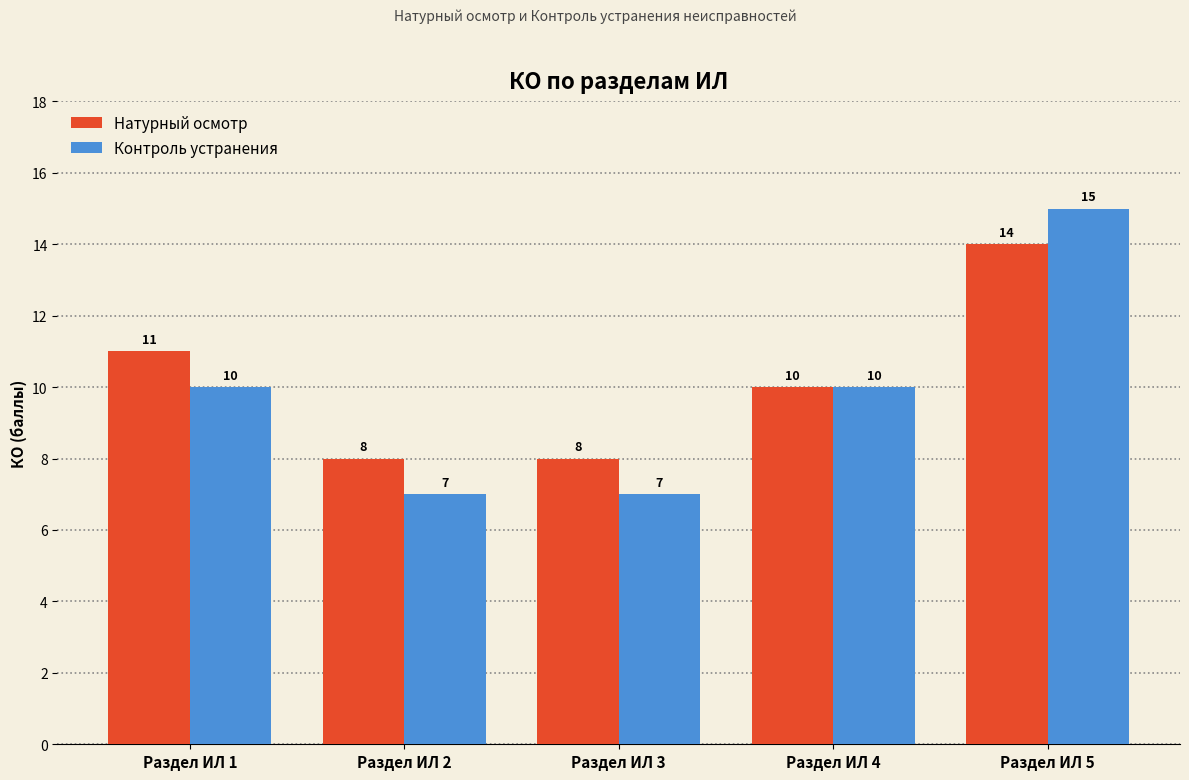

List the series in order of their peak value, lowest first.

Натурный осмотр, Контроль устранения